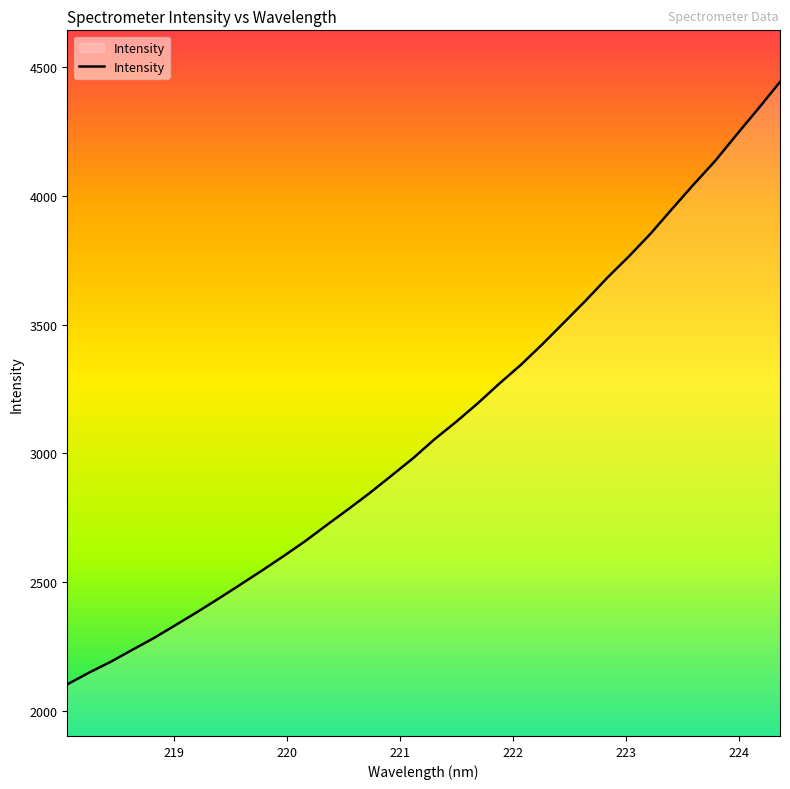

What is the maximum value shown in the chart?

4440.4